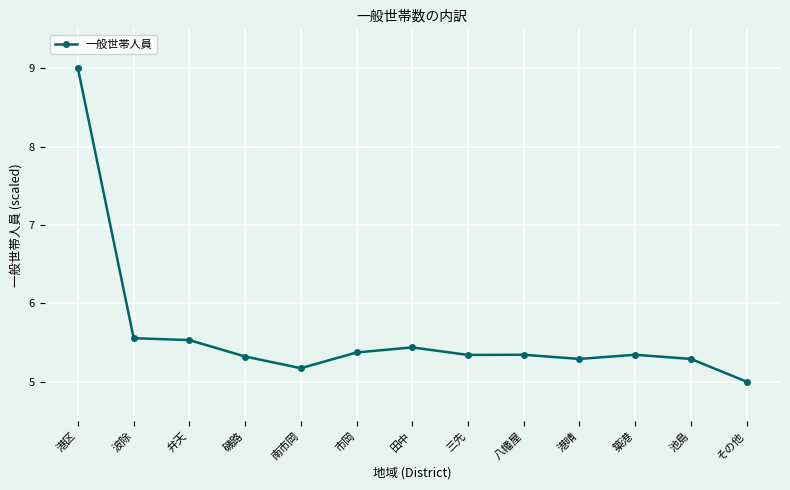

What is the ratio of the value at 八幡屋 to the value at 市岡?

1.0